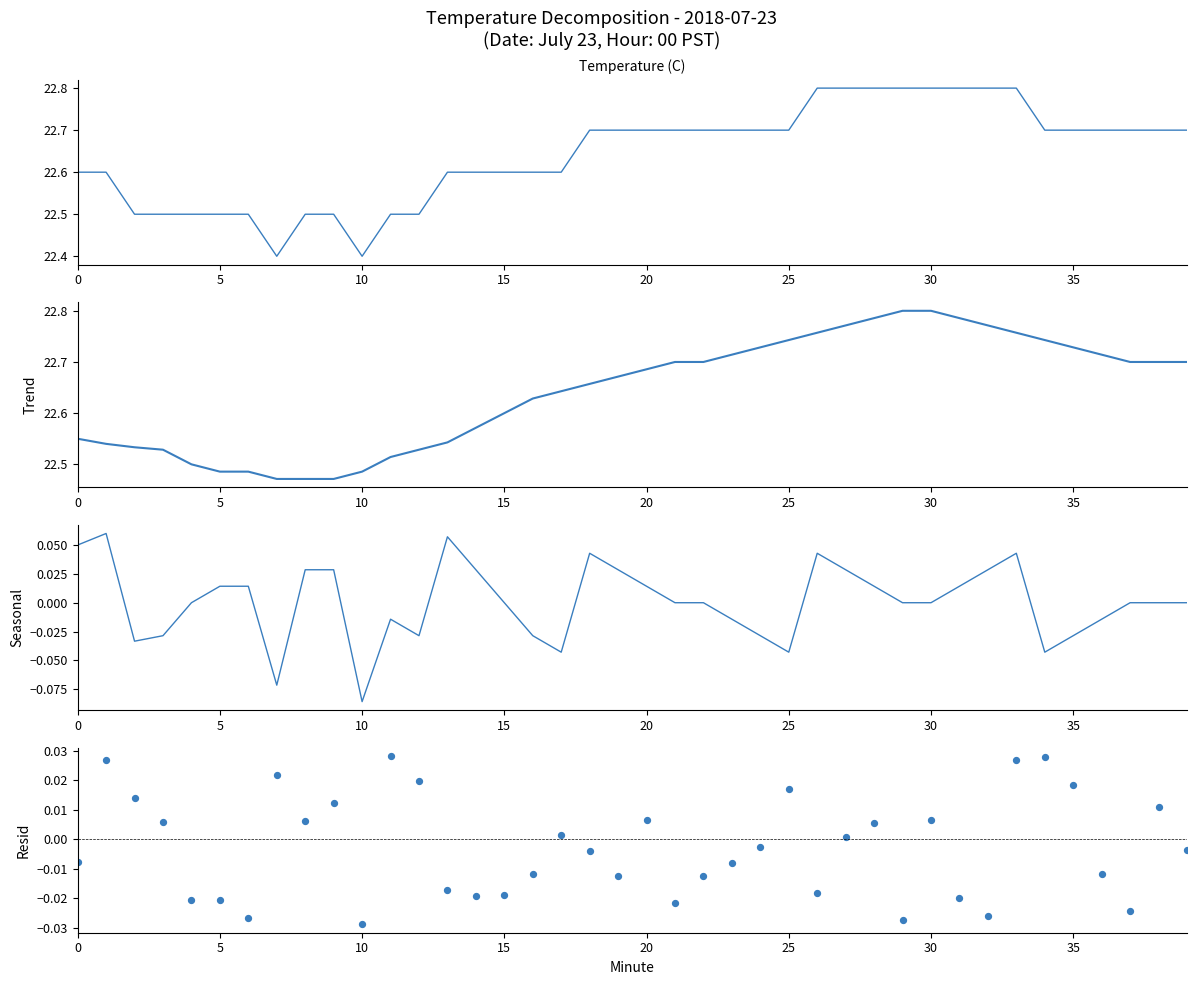

What are all the series names shown in the legend?

Temperature (C), Trend, Seasonal, Resid